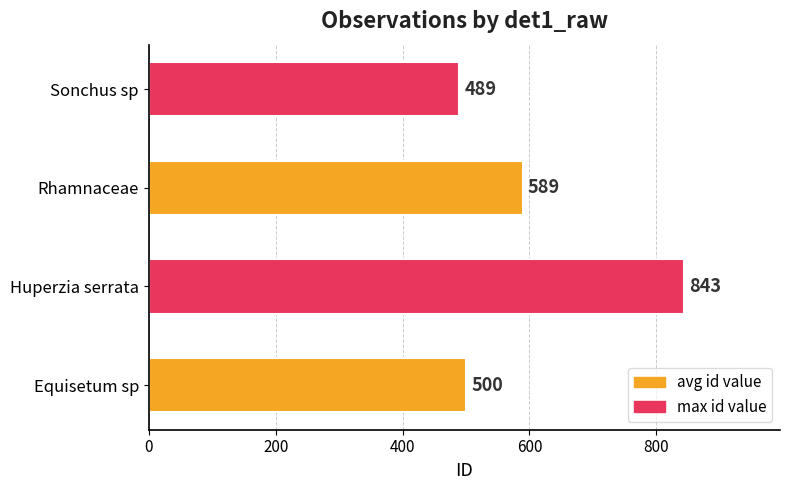

How many values are below 589?

2